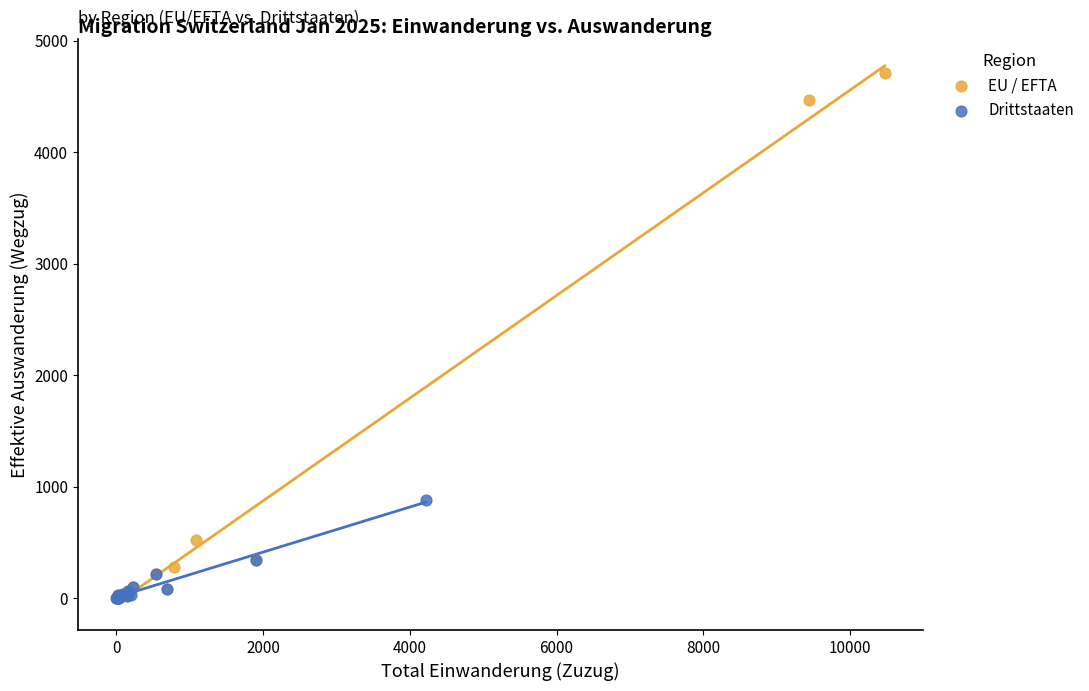

What are all the series names shown in the legend?

EU / EFTA, Drittstaaten